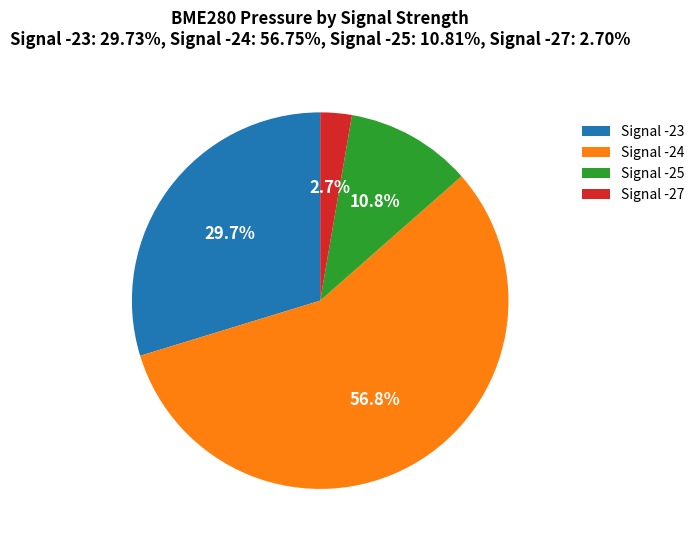

What percentage is NOT represented by Signal -24?

43.2%